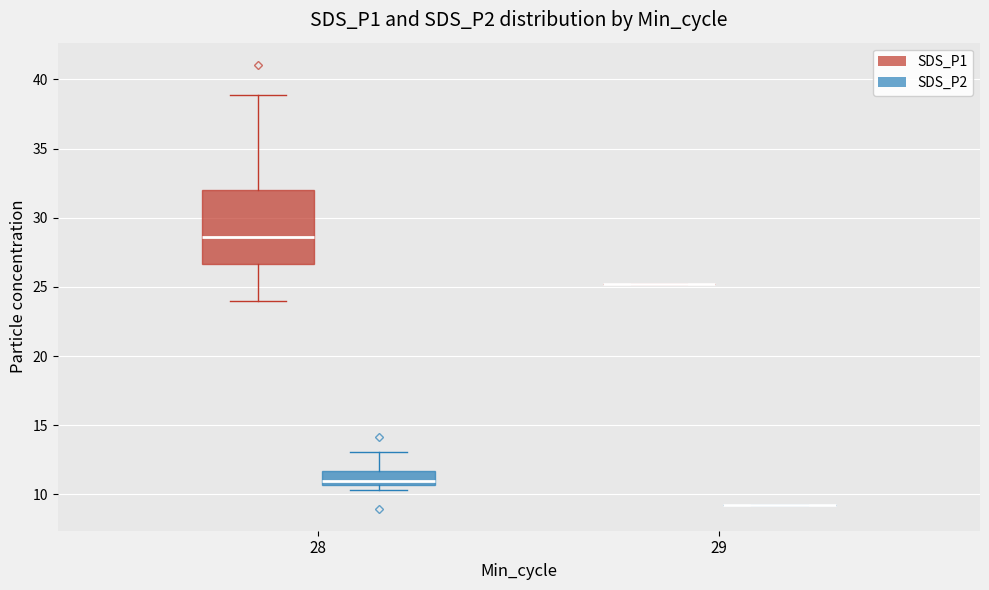

Comparing the boxes themselves (not the whiskers), which one is the tallest?

28 (SDS_P1)